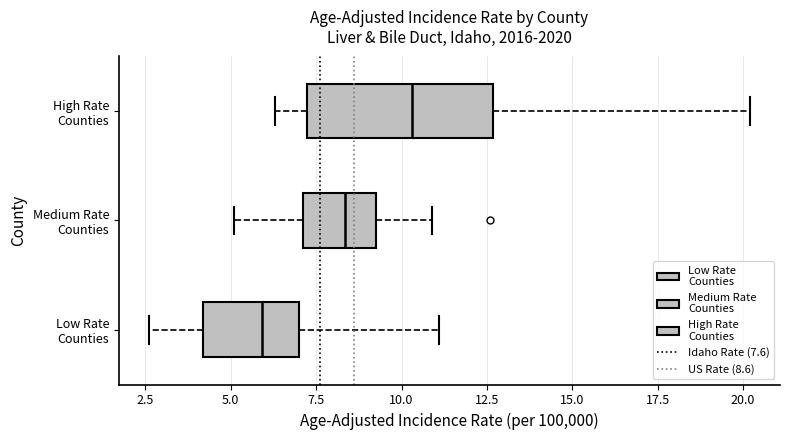

Reading bottom to top, transcribe this box plot: for each box, give where its median line is, the range the box spans, and where its two whiskers end, as read against the x-axis. The values are not printed on the chart, so give them approximately, as read against the axis.

Low Rate Counties: median 6.0, box 4.0 to 7.0, whiskers 2.5 to 11.0
Medium Rate Counties: median 8.5, box 7.0 to 9.5, whiskers 5.0 to 11.0
High Rate Counties: median 10.5, box 7.0 to 12.5, whiskers 6.5 to 20.0